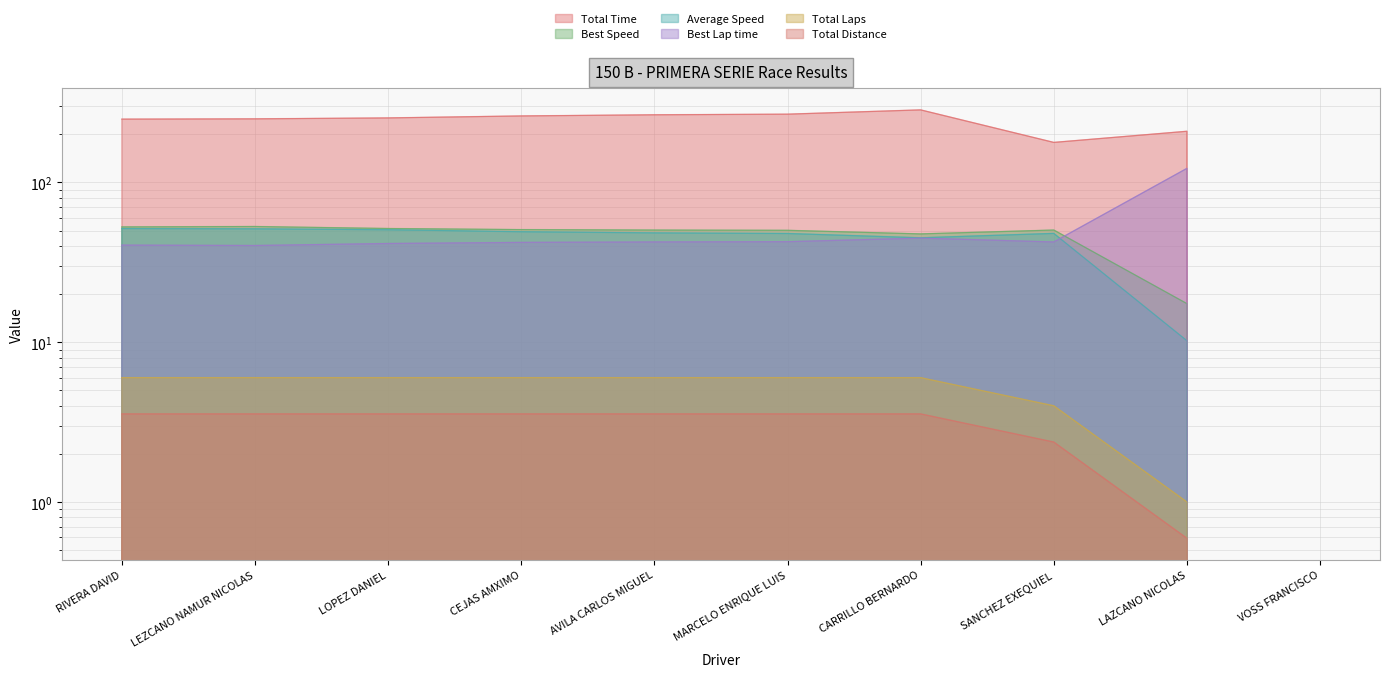

How many values in the Best Speed series are below 50?

3